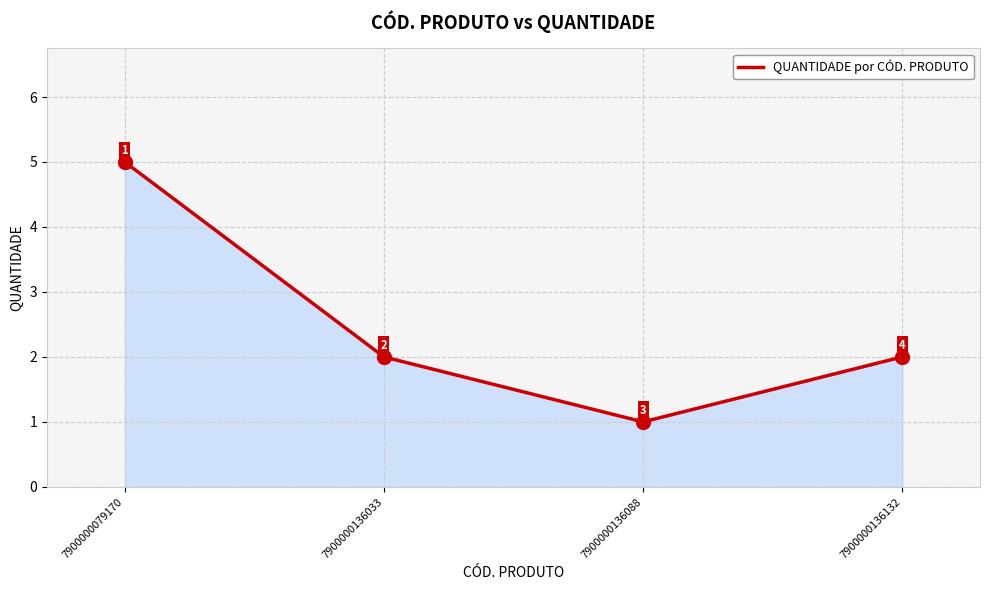

How many values are below 2?

1